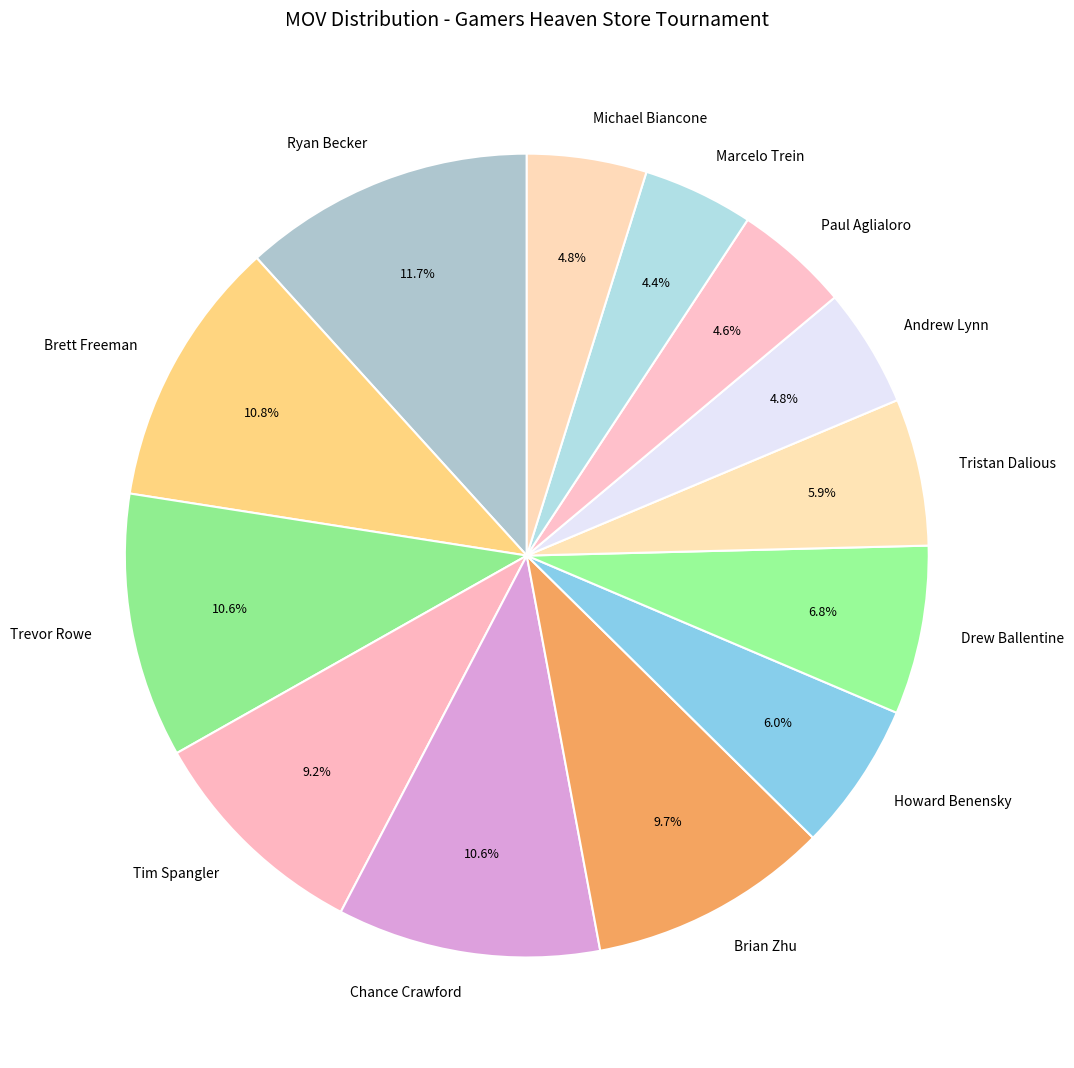

To the nearest percent, what portion does Trevor Rowe represent?

11%